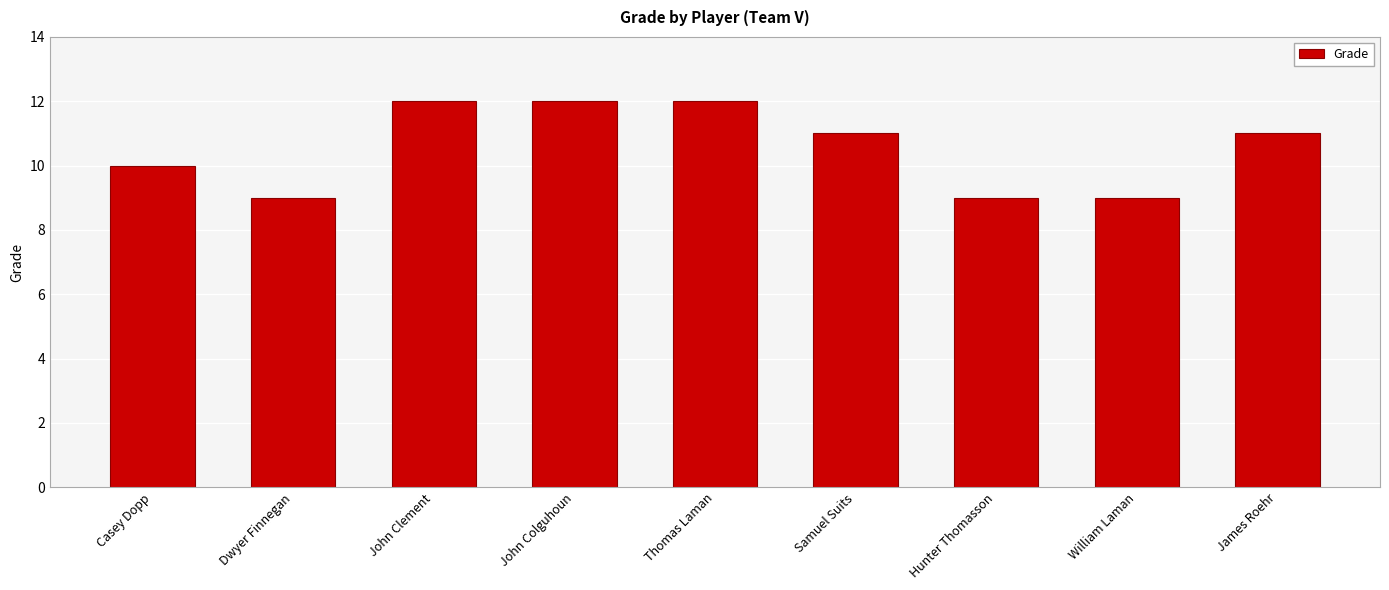

What is the label of the 1st bar from the right?

James Roehr